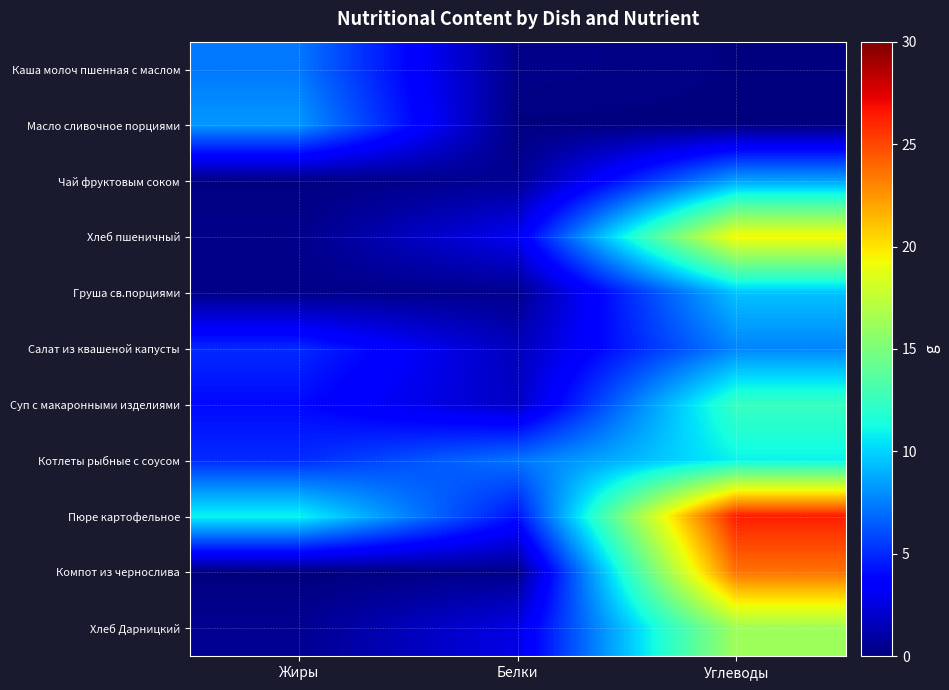

Which series has the largest total across all categories?

Пюре картофельное